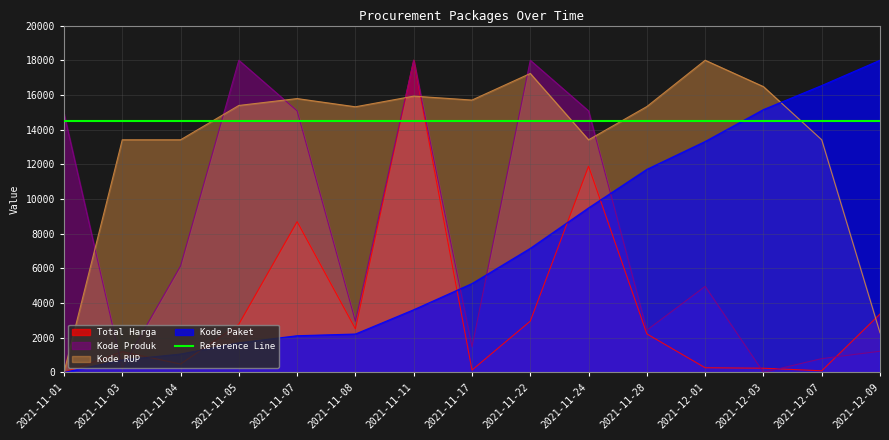

How many intersections are there between Kode Produk and Kode Paket?

5